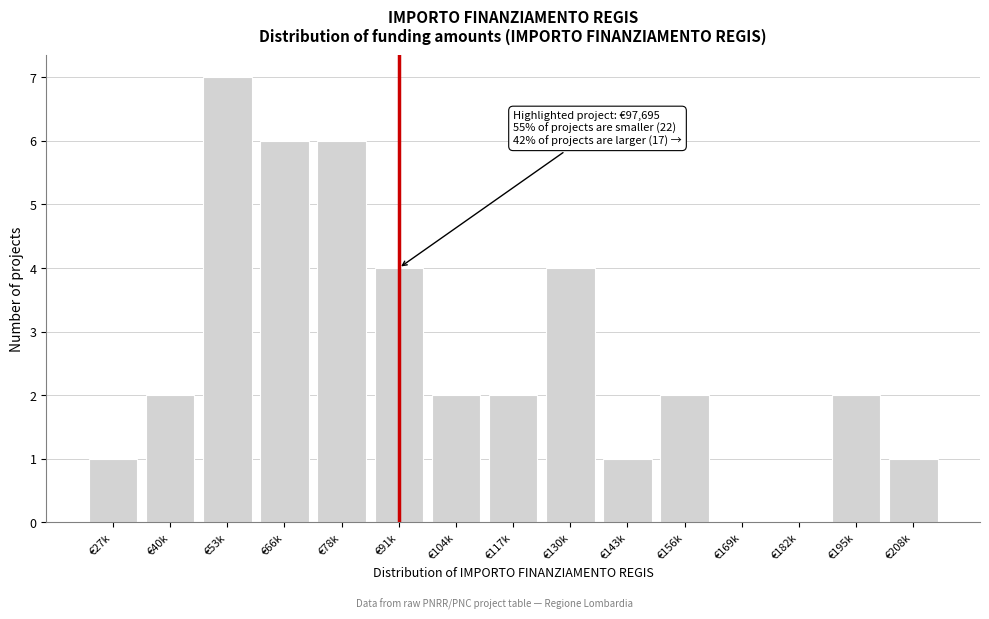

Reading right to left, transcribe all the data shown in this chart.

€208k=1	€195k=2	€182k=0	€169k=0	€156k=2	€143k=1	€130k=4	€117k=2	€104k=2	€91k=4	€78k=6	€66k=6	€53k=7	€40k=2	€27k=1